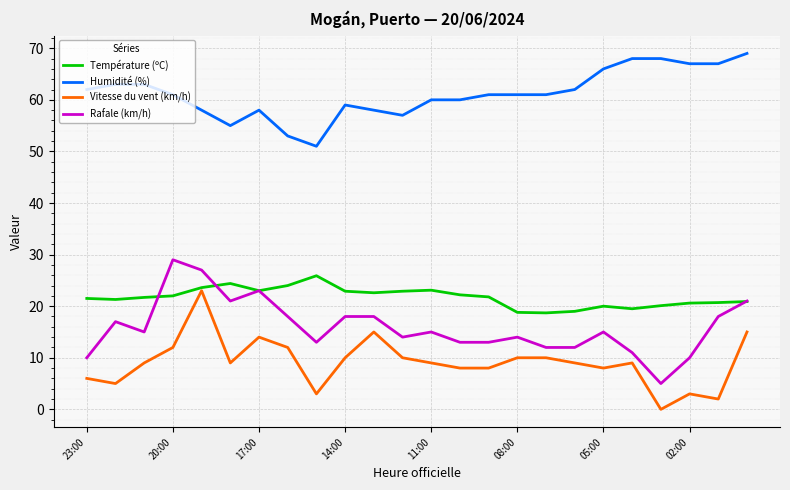

Which series has the largest total across all categories?

Humidité (%)